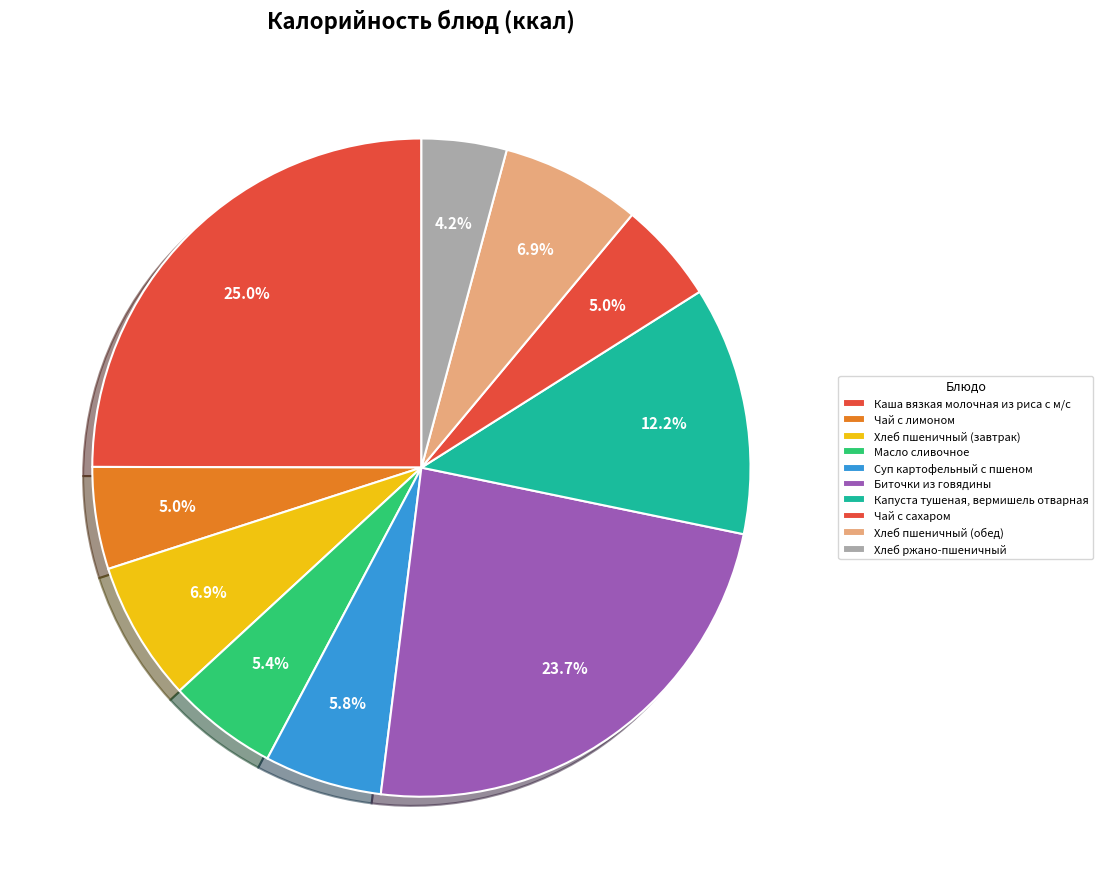

Count the number of slices in the pie.

10